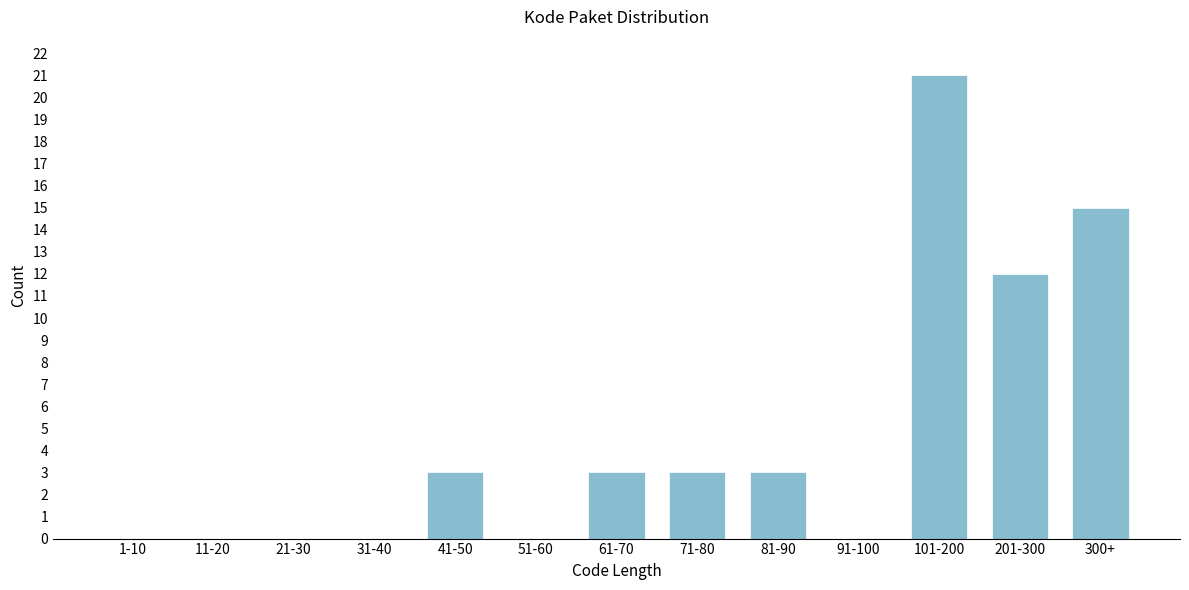

Reading left to right, transcribe all the data shown in this chart.

1-10=0	11-20=0	21-30=0	31-40=0	41-50=3	51-60=0	61-70=3	71-80=3	81-90=3	91-100=0	101-200=21	201-300=12	300+=15